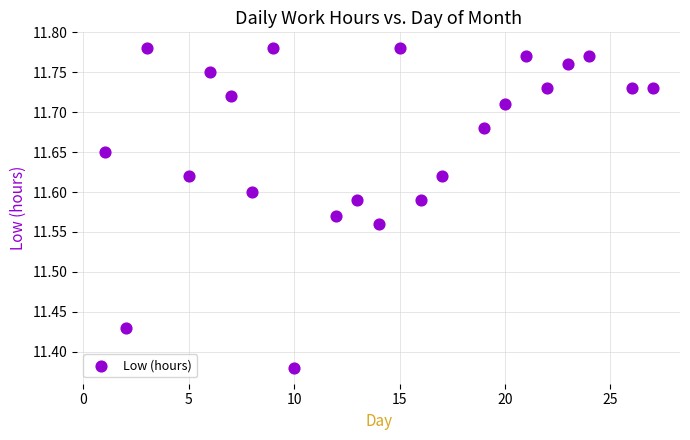

What is the range of X values (max minus min)?

26.0